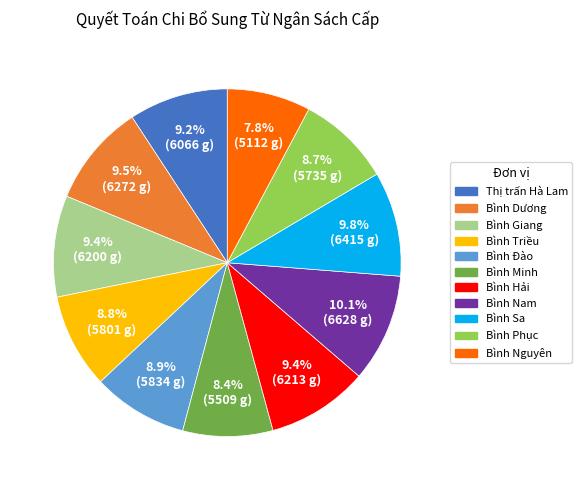

Which category has the smallest portion of the pie?

Bình Nguyên